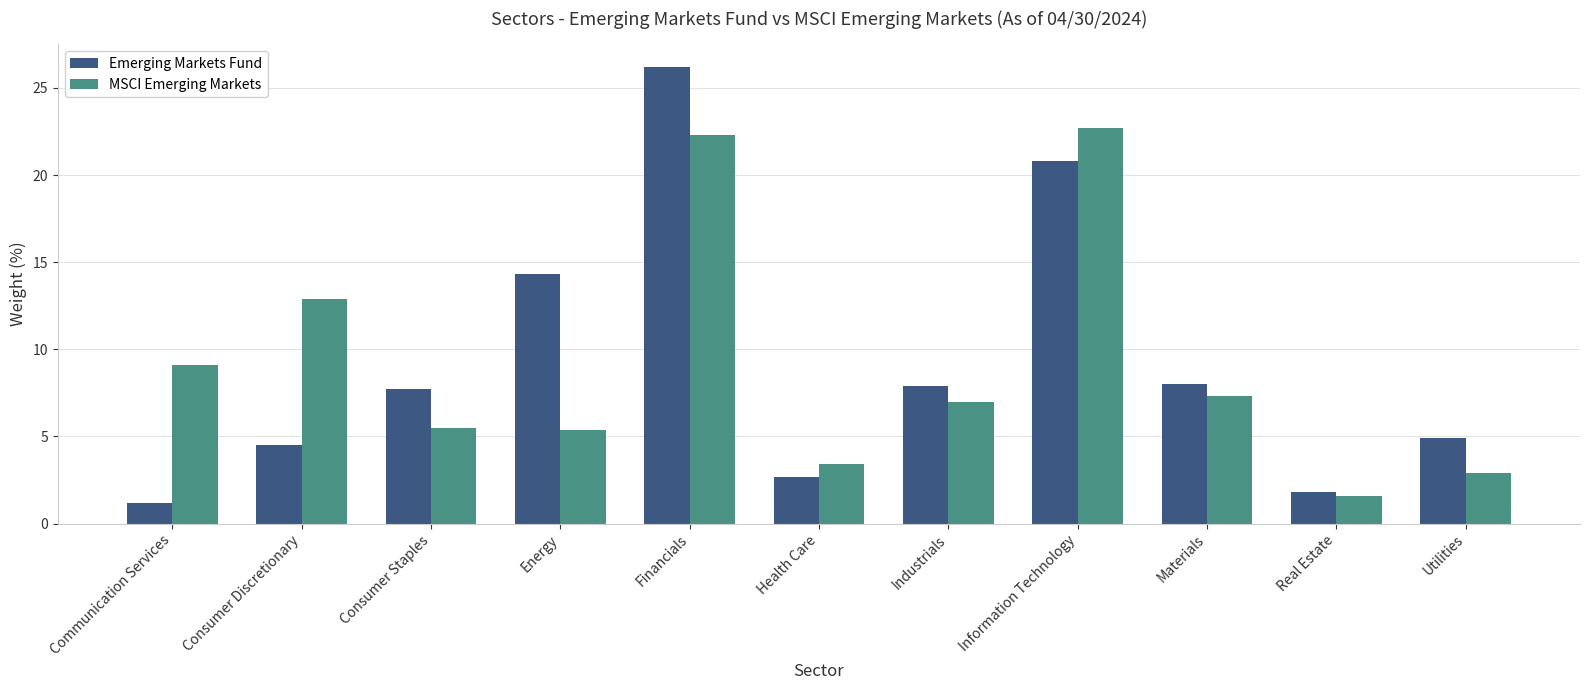

What are all the series names shown in the legend?

Emerging Markets Fund, MSCI Emerging Markets